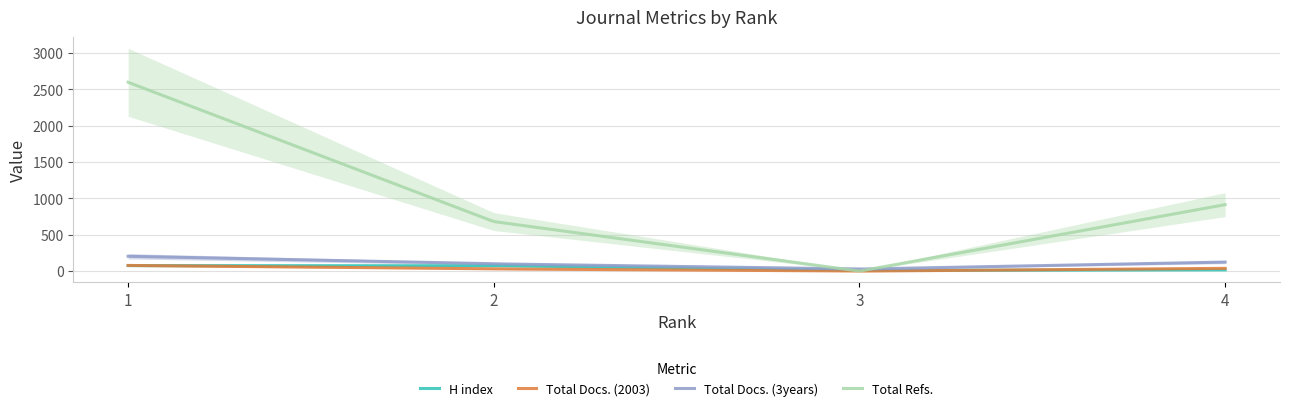

How many series are shown in this chart?

4